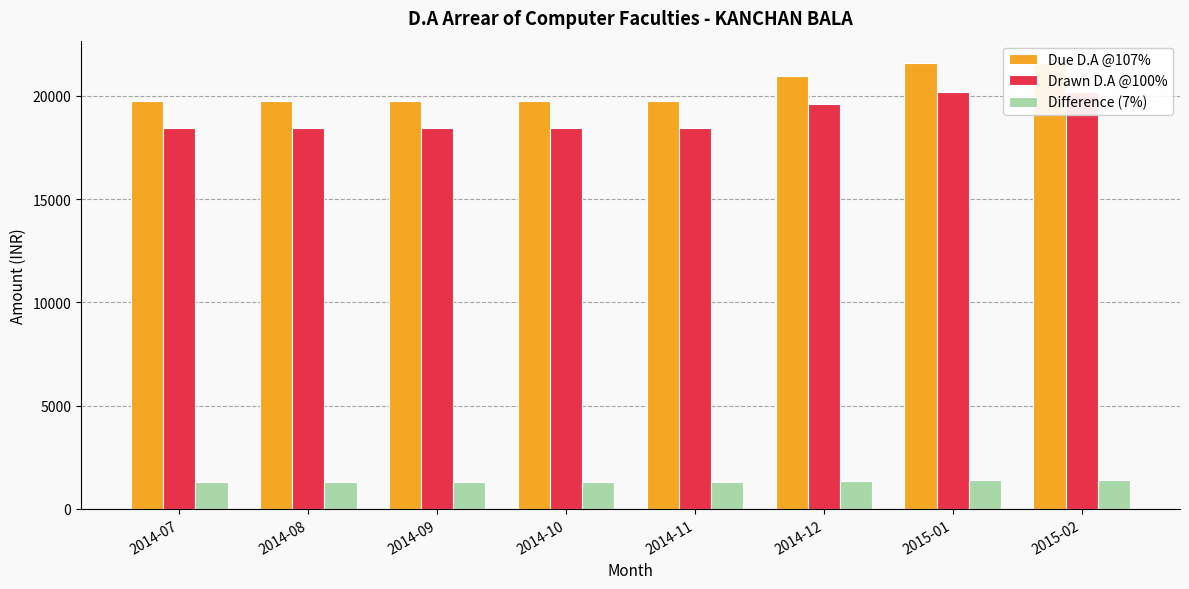

What is the total value across all series at 2014-12?

41922